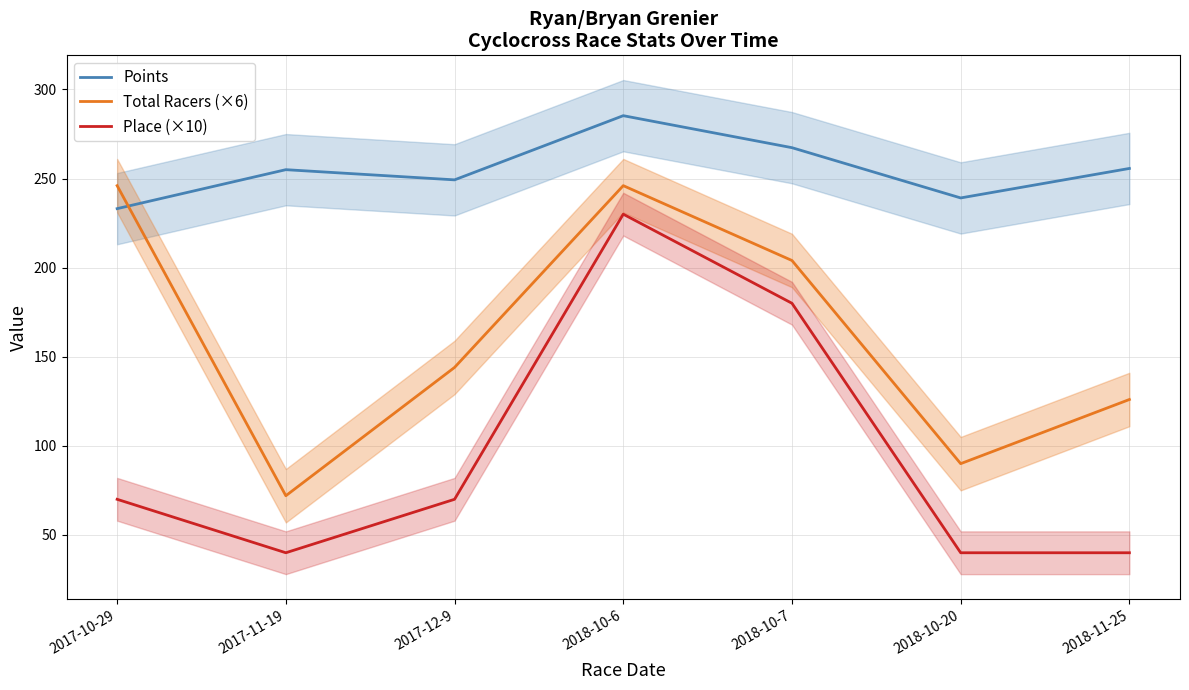

At which category does Place (×10) reach its first local valley?

2017-11-19